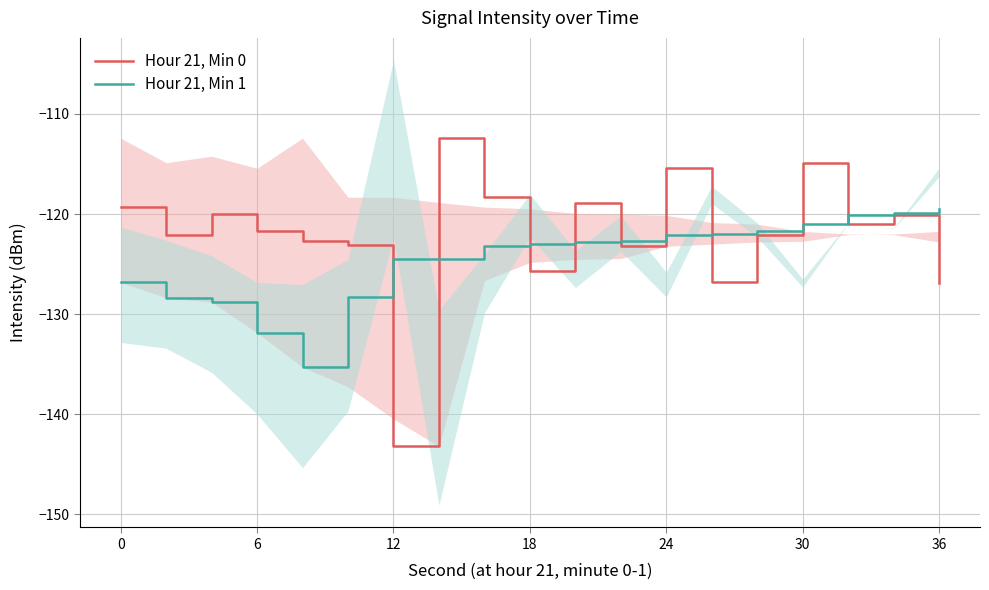

How many data points in Hour 21, Min 1 are above -123?

9